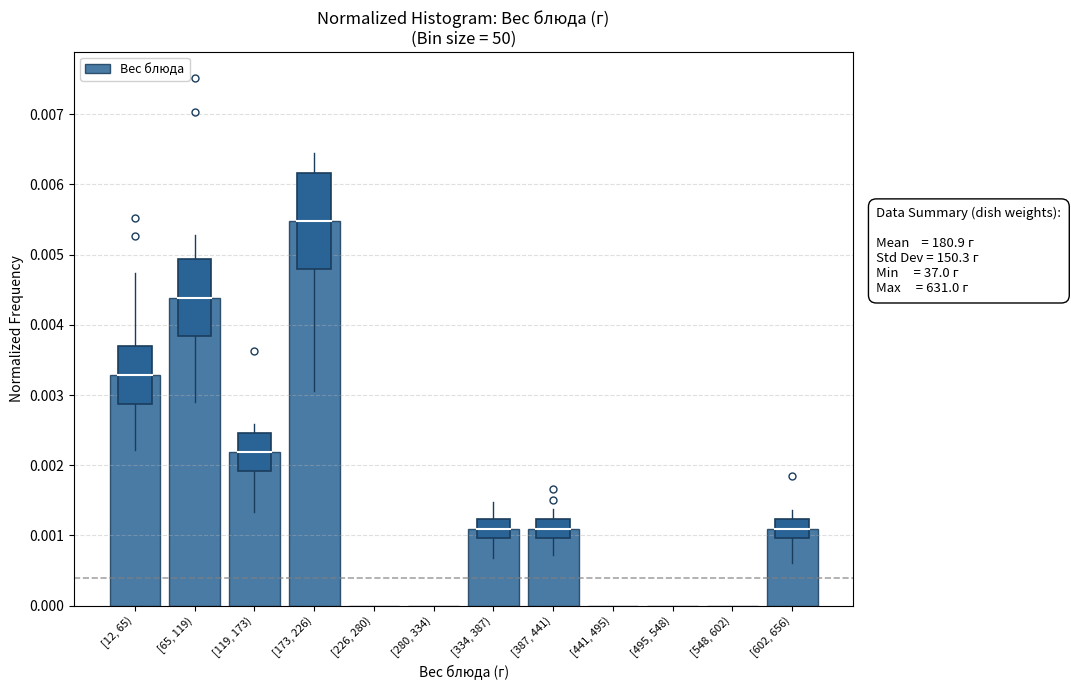

Between [548, 602) and [602, 656), which is larger?

[602, 656)